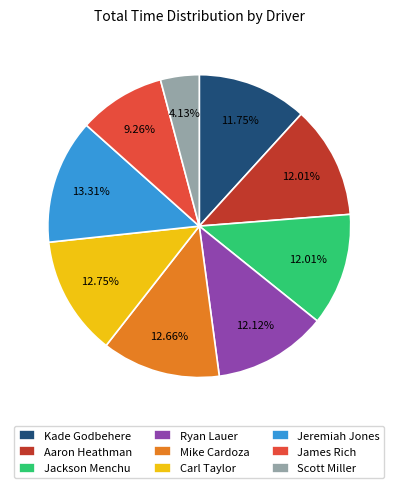

True or false: James Rich accounts for 9% of the total.

True